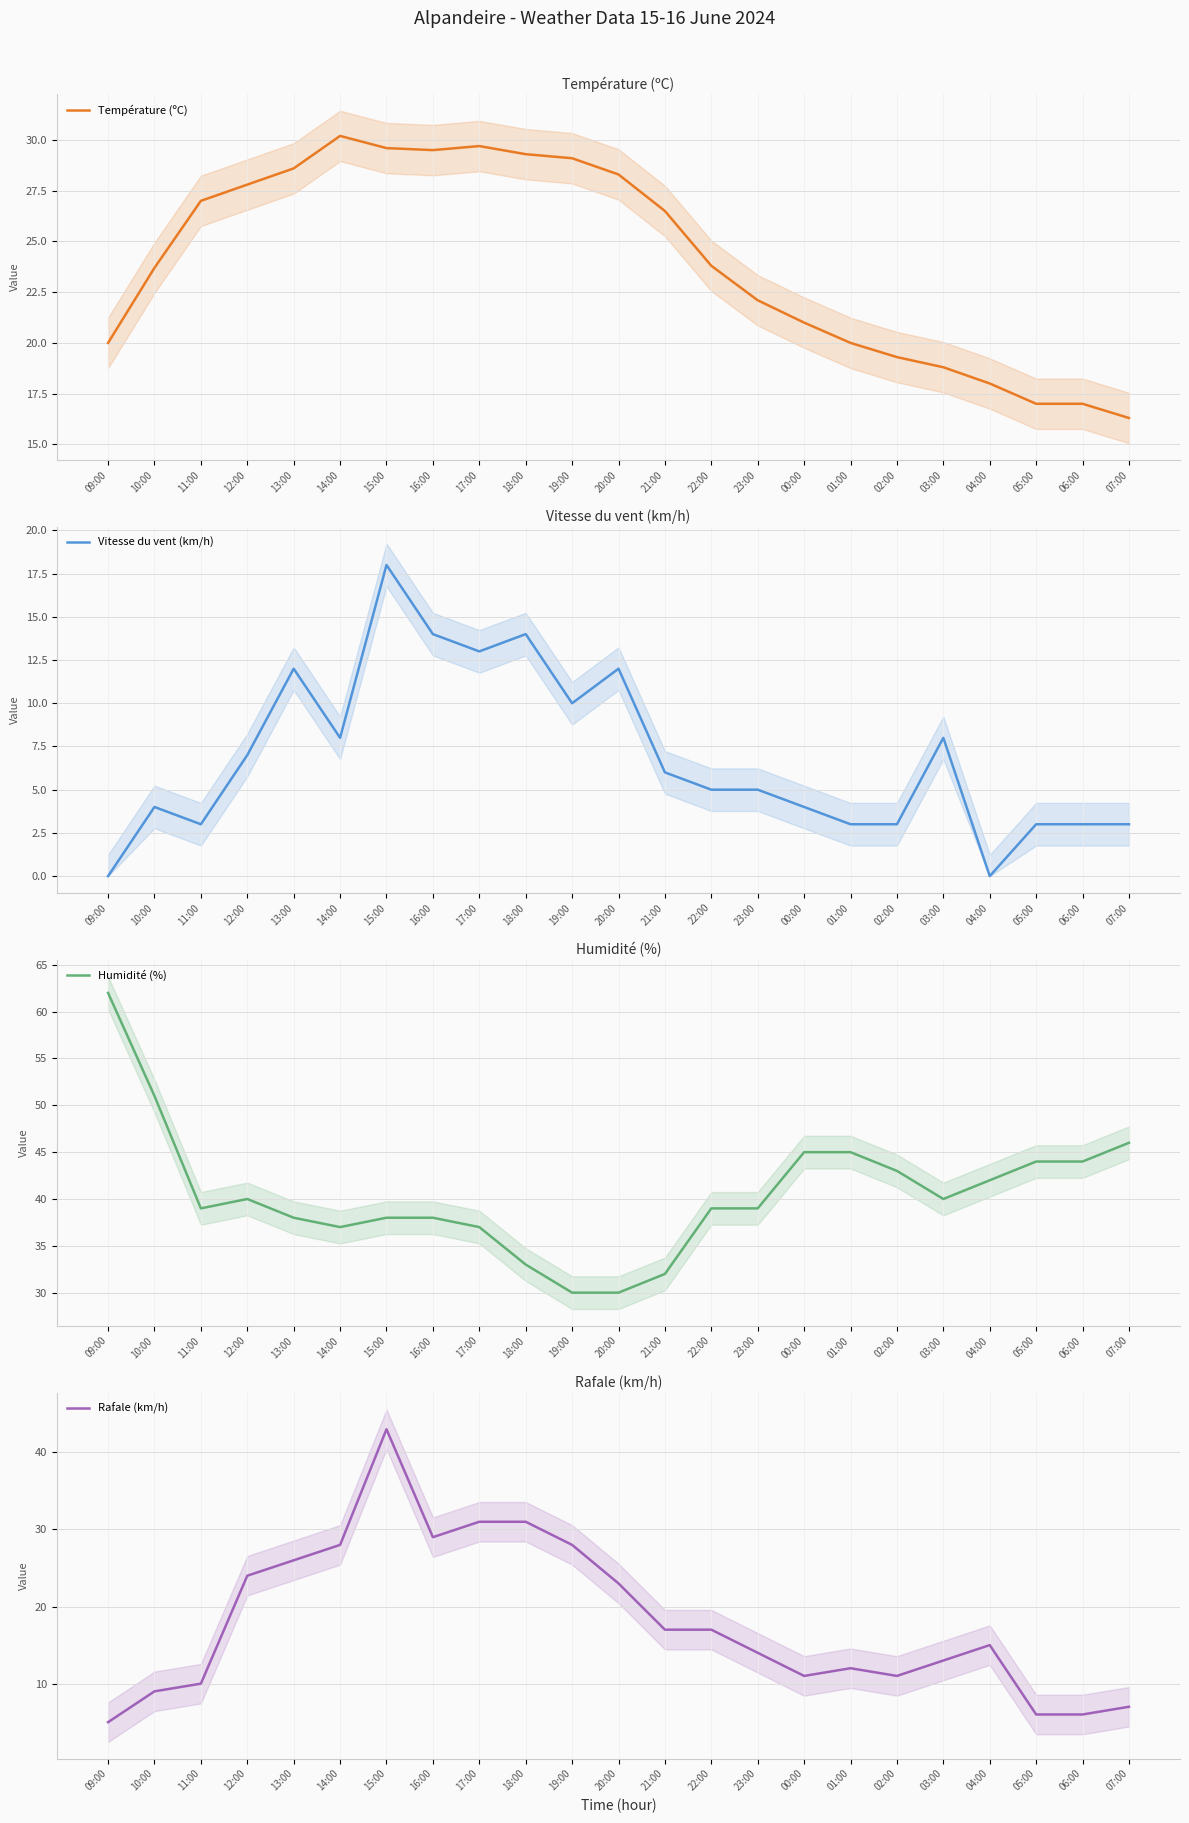

At which category is the sum across all series the highest?

15:00